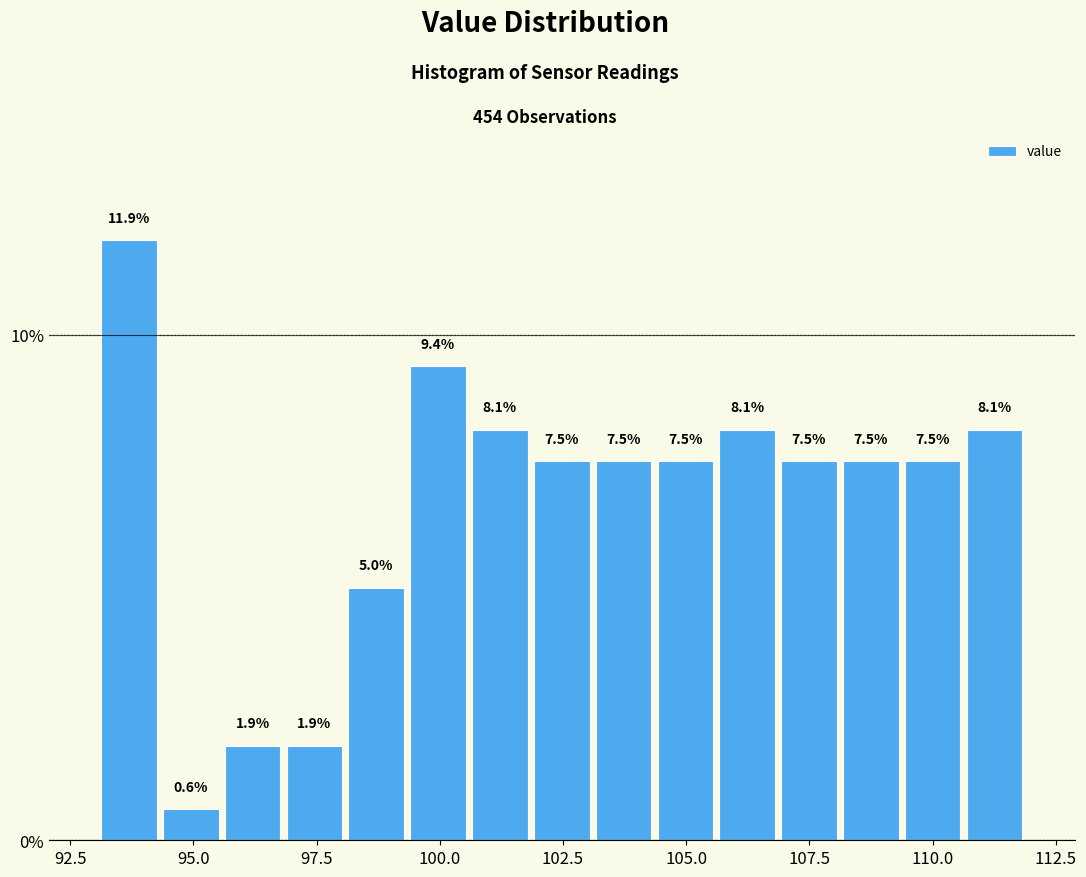

Read against the x-axis, roughly where is the centre of the tallest bar?

93.5